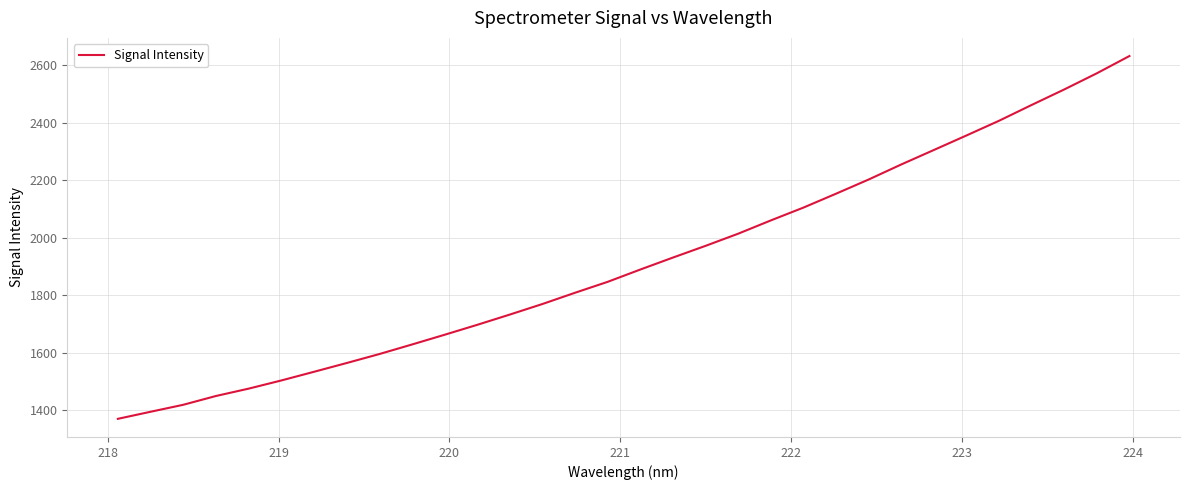

What is the maximum value shown in the chart?

2632.1